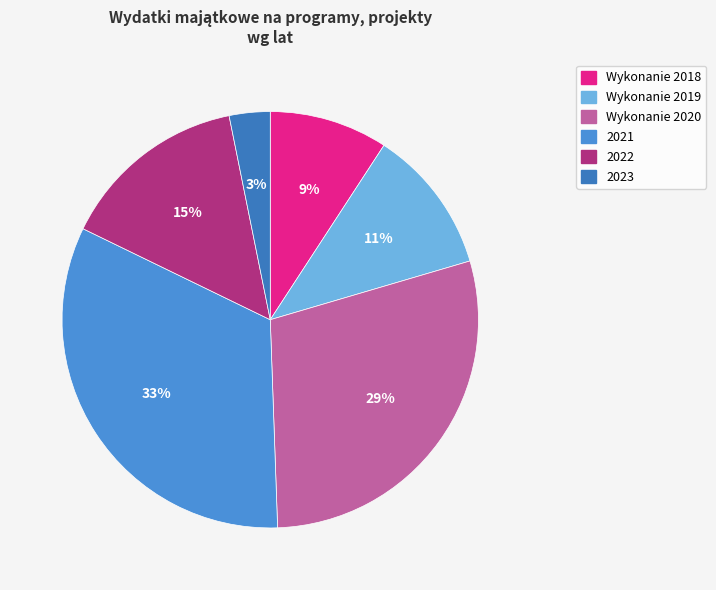

Which slice is the largest?

2021